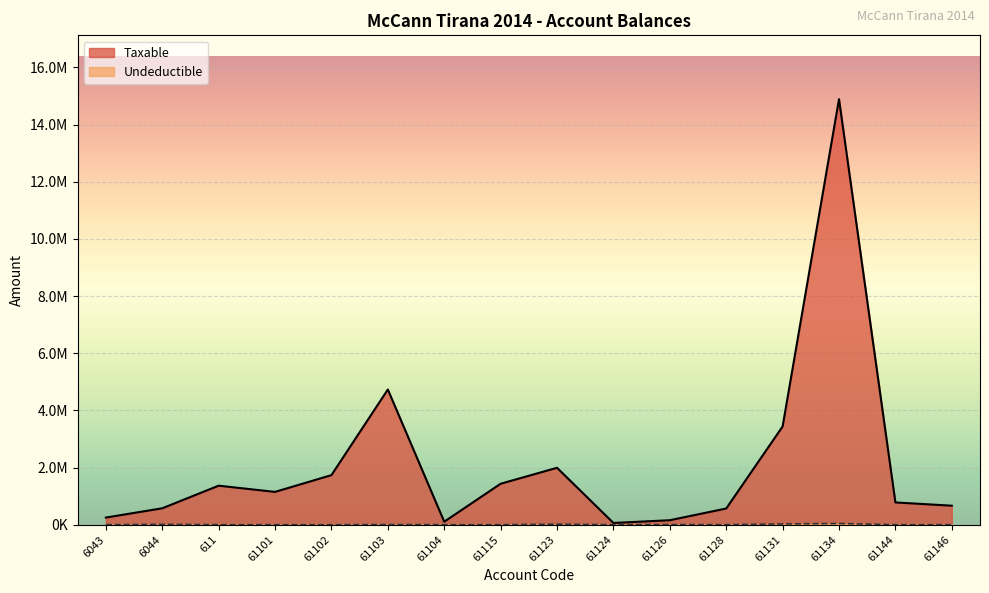

What is the total value across all series at 61131?

3465988.5